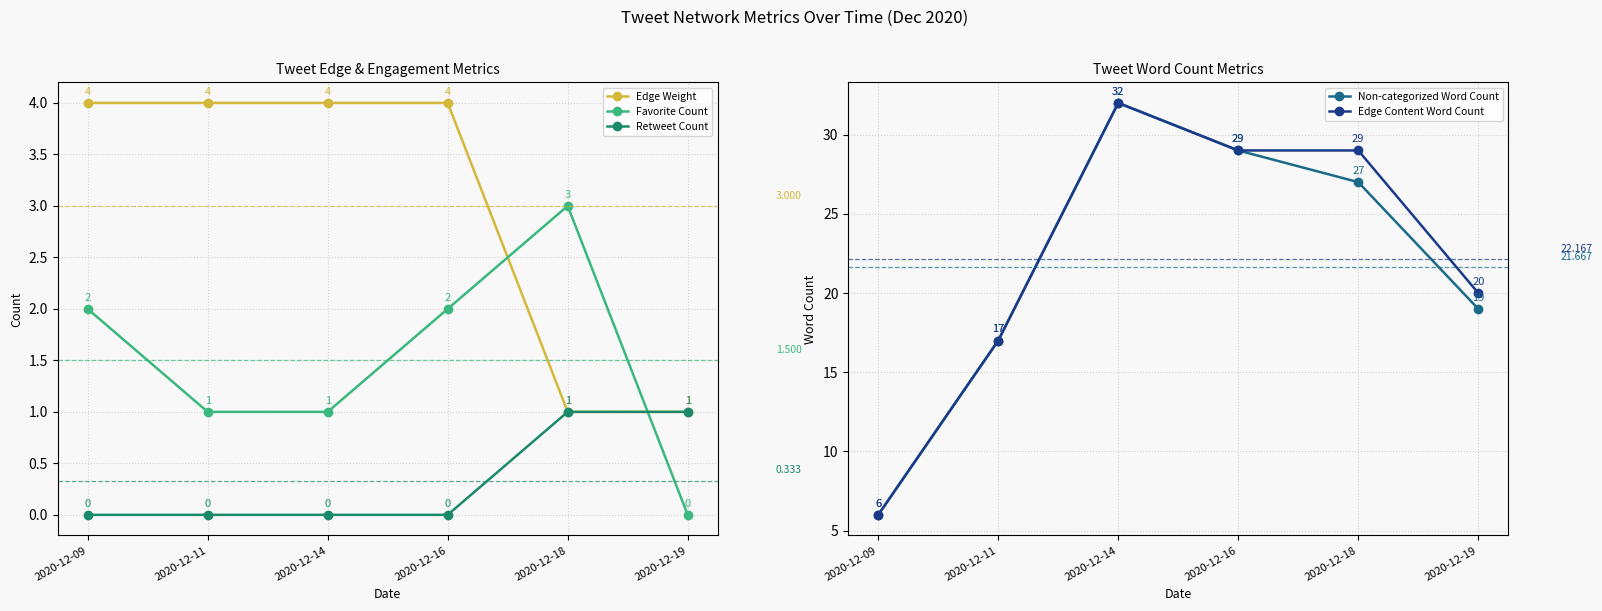

At which category does Favorite Count reach its first local peak?

2020-12-18